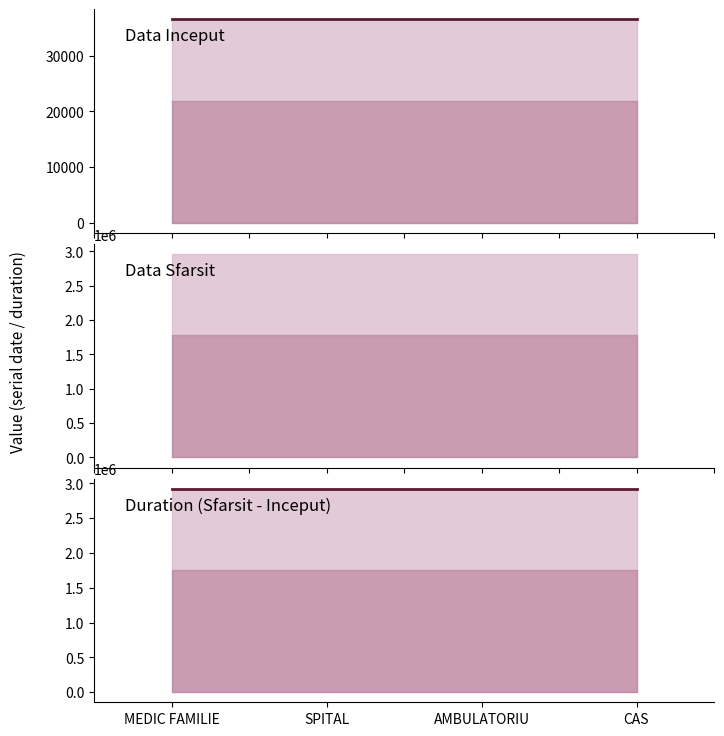

What is the difference between the highest and lowest values at MEDIC FAMILIE?

2885413